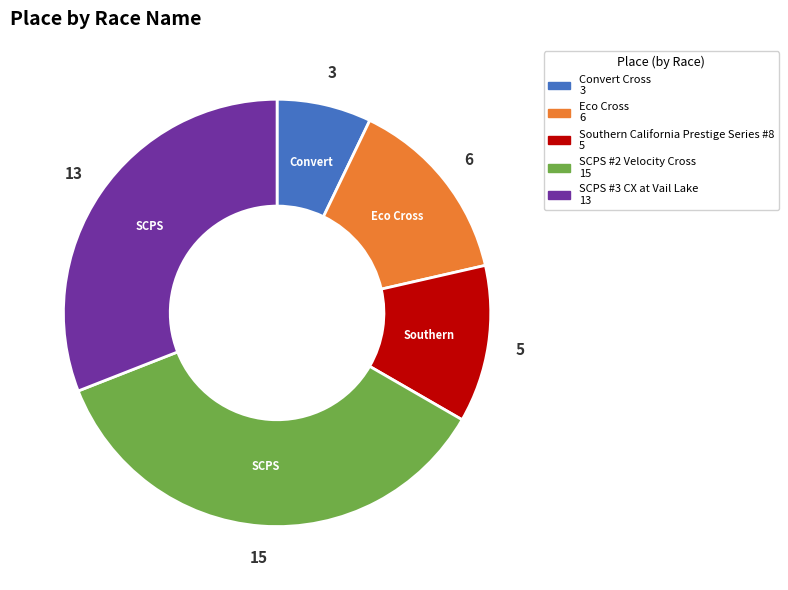

Is there a majority slice in this chart?

No